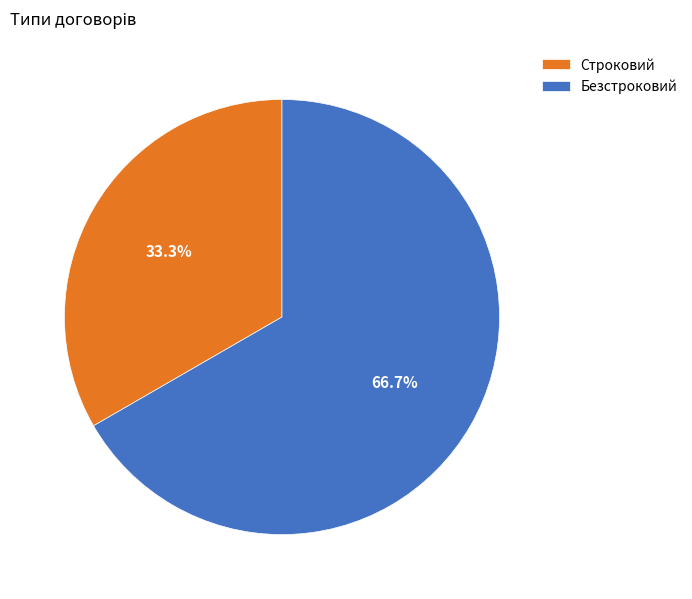

Between Строковий and Безстроковий, which is larger?

Безстроковий